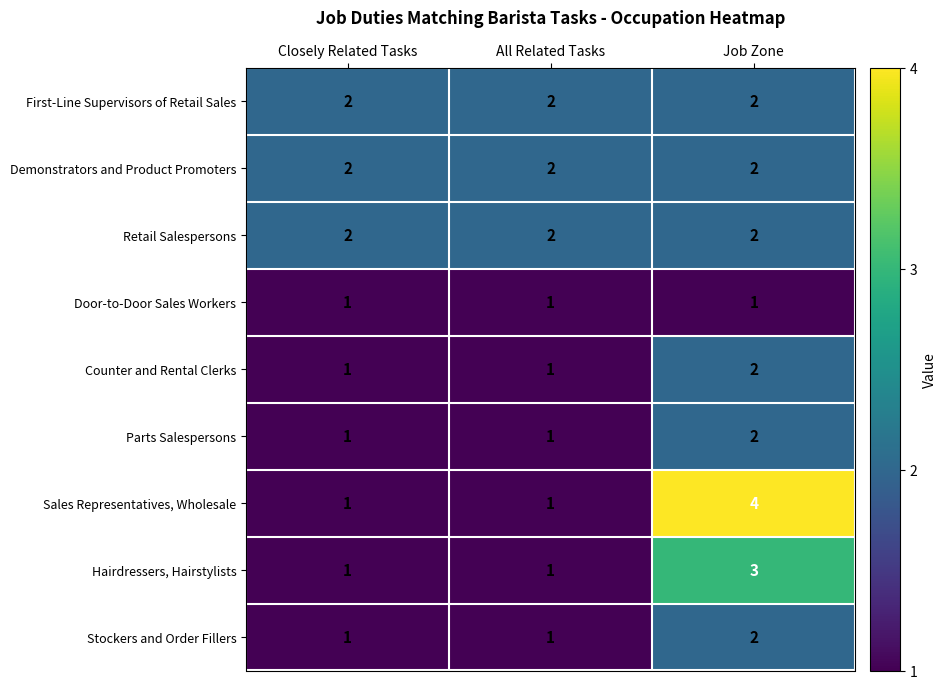

Reading right to left, transcribe all the data shown in this chart.

First-Line Supervisors of Retail Sales: Job Zone=2	All Related Tasks=2	Closely Related Tasks=2
Demonstrators and Product Promoters: Job Zone=2	All Related Tasks=2	Closely Related Tasks=2
Retail Salespersons: Job Zone=2	All Related Tasks=2	Closely Related Tasks=2
Door-to-Door Sales Workers: Job Zone=1	All Related Tasks=1	Closely Related Tasks=1
Counter and Rental Clerks: Job Zone=2	All Related Tasks=1	Closely Related Tasks=1
Parts Salespersons: Job Zone=2	All Related Tasks=1	Closely Related Tasks=1
Sales Representatives, Wholesale: Job Zone=4	All Related Tasks=1	Closely Related Tasks=1
Hairdressers, Hairstylists: Job Zone=3	All Related Tasks=1	Closely Related Tasks=1
Stockers and Order Fillers: Job Zone=2	All Related Tasks=1	Closely Related Tasks=1